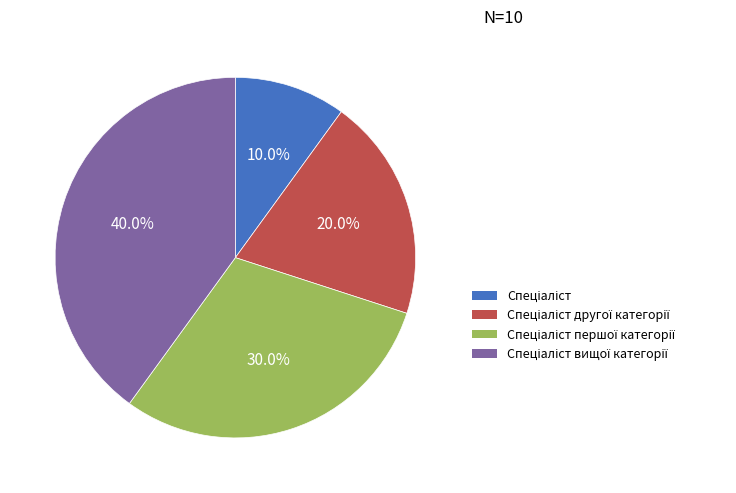

How many segments does this pie chart have?

4